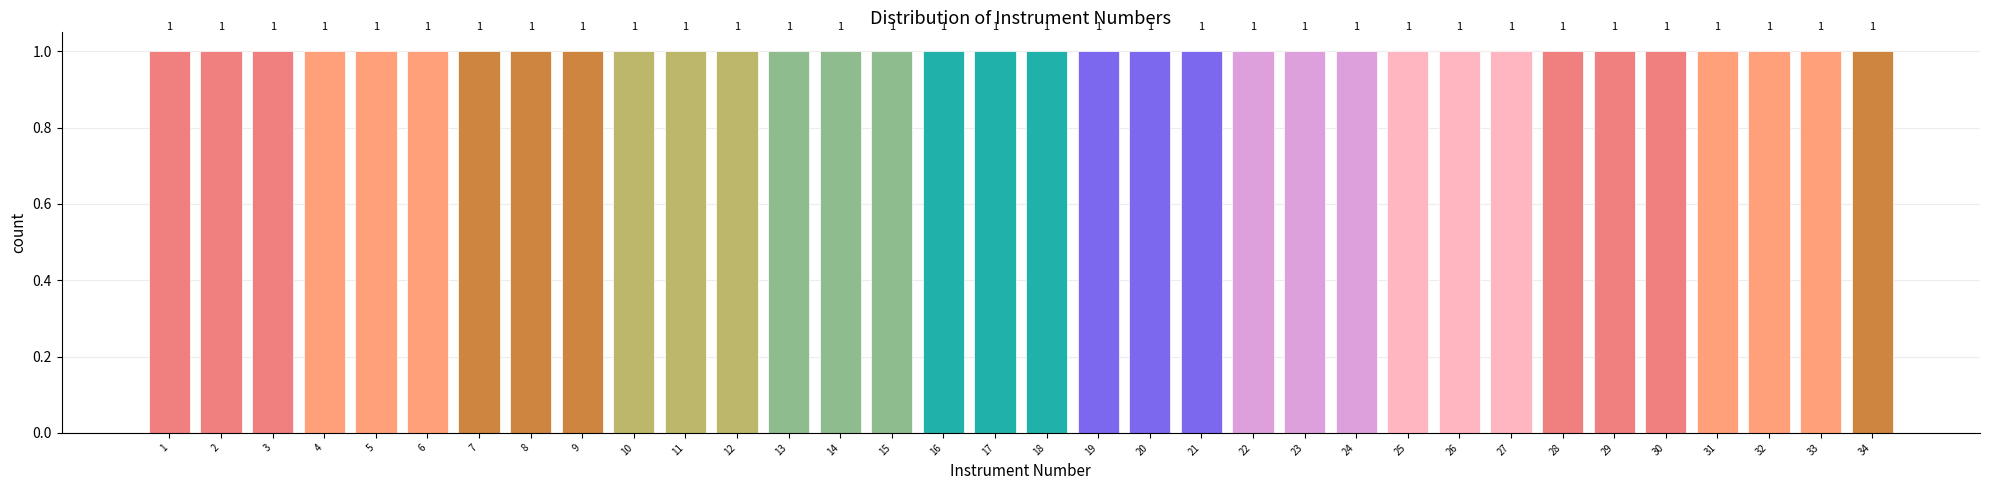

Reading left to right, list every bar in this chart as the range it spans on the x-axis followed by its height.

0.5 to 1.5: 1
1.5 to 2.5: 1
2.5 to 3.5: 1
3.5 to 4.5: 1
4.5 to 5.5: 1
5.5 to 6.5: 1
6.5 to 7.5: 1
7.5 to 8.5: 1
8.5 to 9.5: 1
9.5 to 10.5: 1
10.5 to 11.5: 1
11.5 to 12.5: 1
12.5 to 13.5: 1
13.5 to 14.5: 1
14.5 to 15.5: 1
15.5 to 16.5: 1
16.5 to 17.5: 1
17.5 to 18.5: 1
18.5 to 19.5: 1
19.5 to 20.5: 1
20.5 to 21.5: 1
21.5 to 22.5: 1
22.5 to 23.5: 1
23.5 to 24.5: 1
24.5 to 25.5: 1
25.5 to 26.5: 1
26.5 to 27.5: 1
27.5 to 28.5: 1
28.5 to 29.5: 1
29.5 to 30.5: 1
30.5 to 31.5: 1
31.5 to 32.5: 1
32.5 to 33.5: 1
33.5 to 34.5: 1